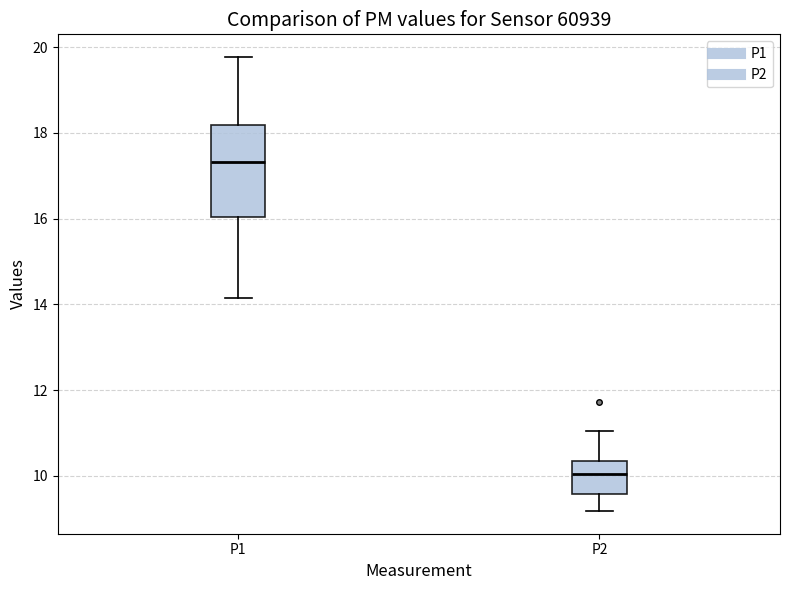

Comparing the boxes themselves (not the whiskers), which one is the tallest?

P1